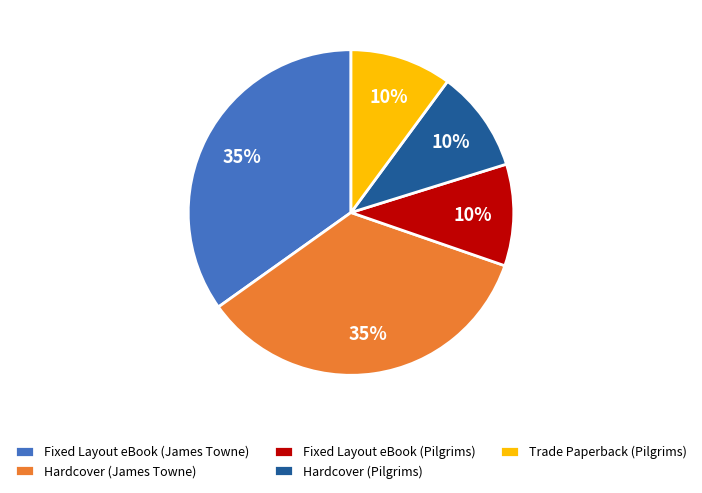

To the nearest percent, what portion does Fixed Layout eBook (Pilgrims) represent?

10%